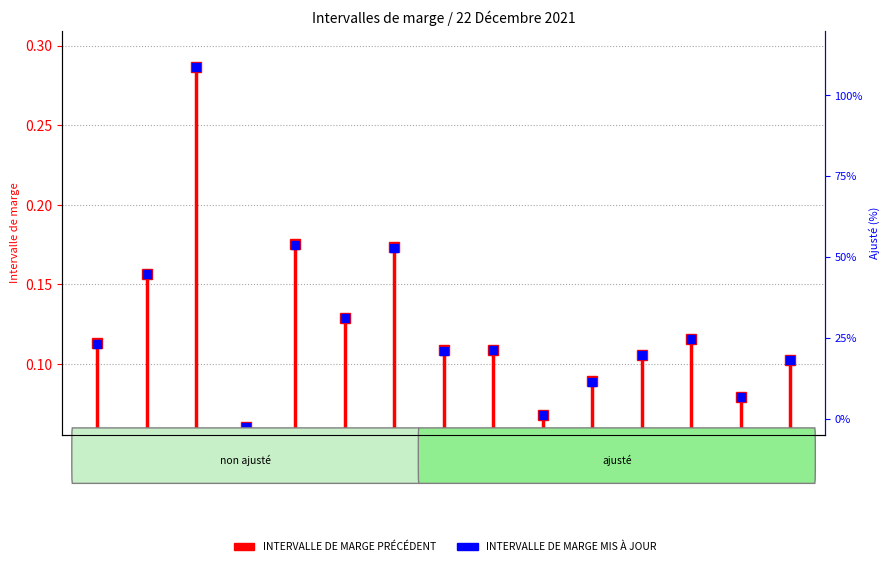

The INTERVALLE DE MARGE MIS À JOUR series shows 0.1 at ACB. True or false?

False